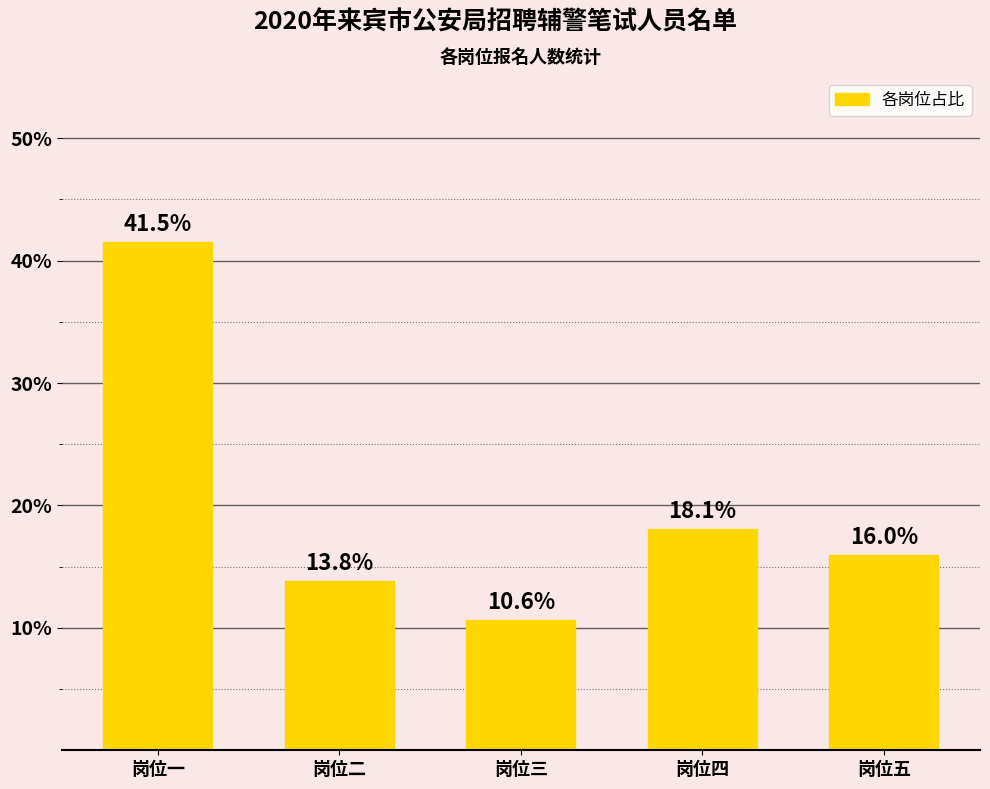

Approximately how many times larger is the value at 岗位二 compared to 岗位三?

1.3